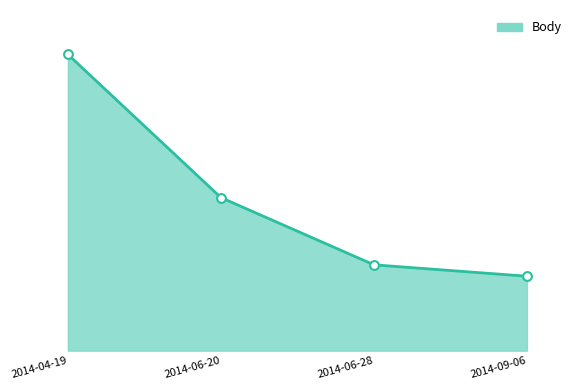

Between 2014-09-06 and 2014-06-28, which is larger?

2014-06-28